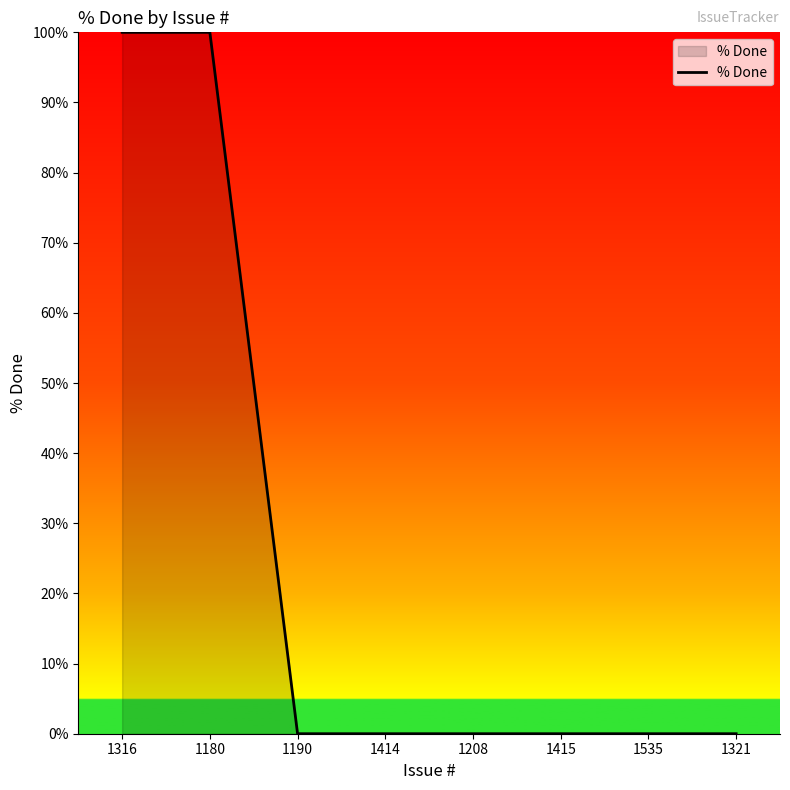

What is the maximum value shown in the chart?

100